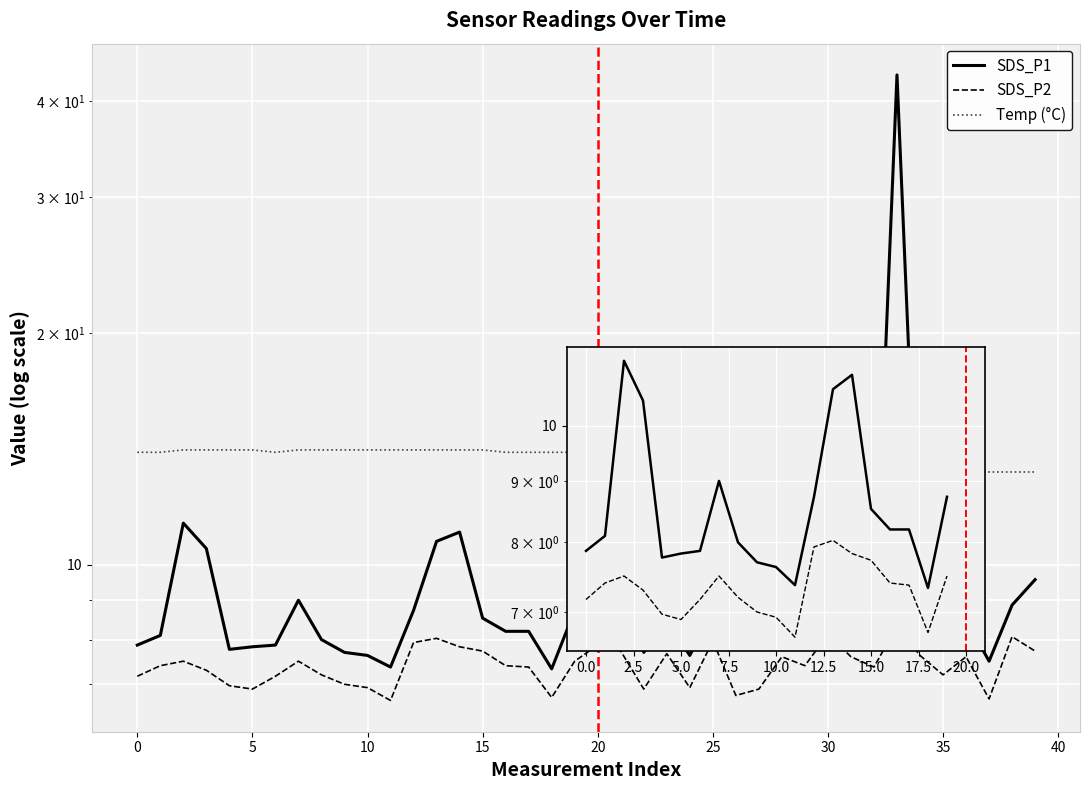

Which series has the widest spread of values?

SDS_P1